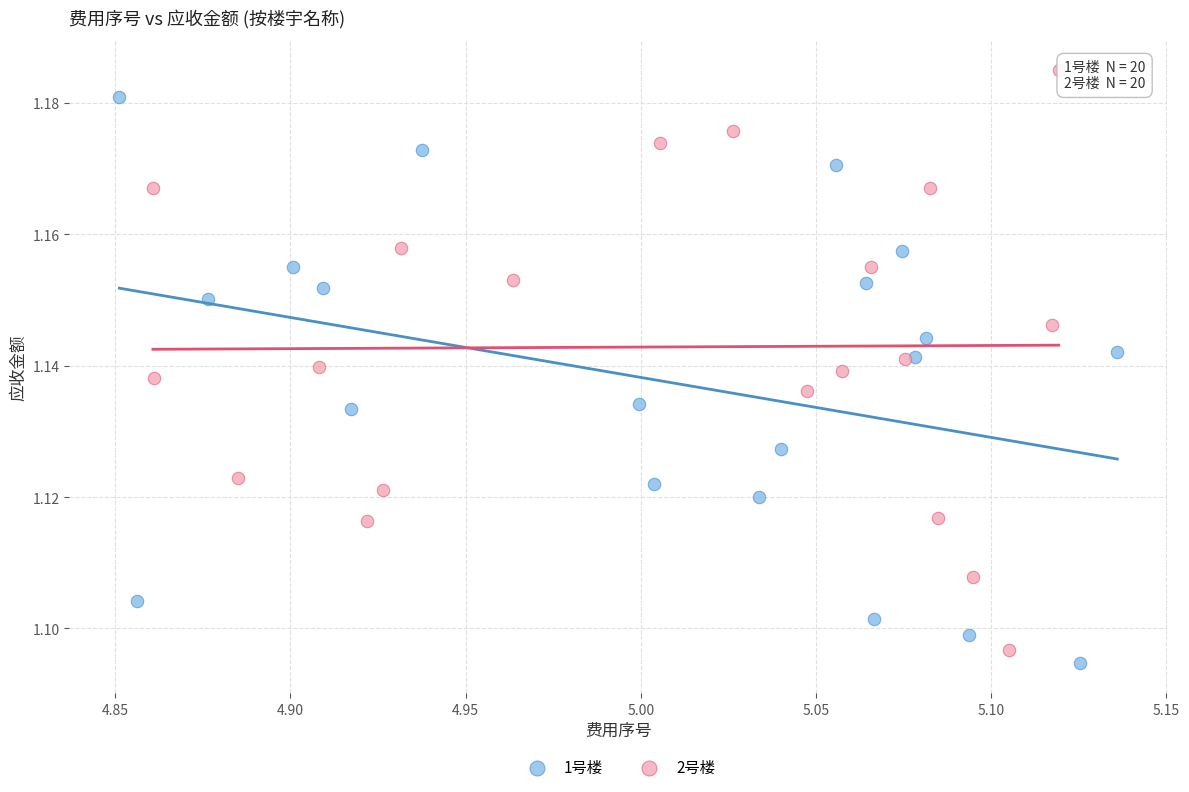

Which series contains the highest Y value?

2号楼